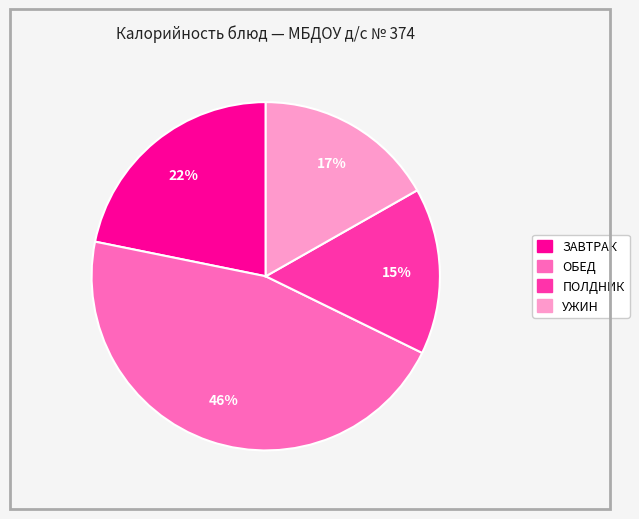

To the nearest percent, what is the average slice percentage?

25%